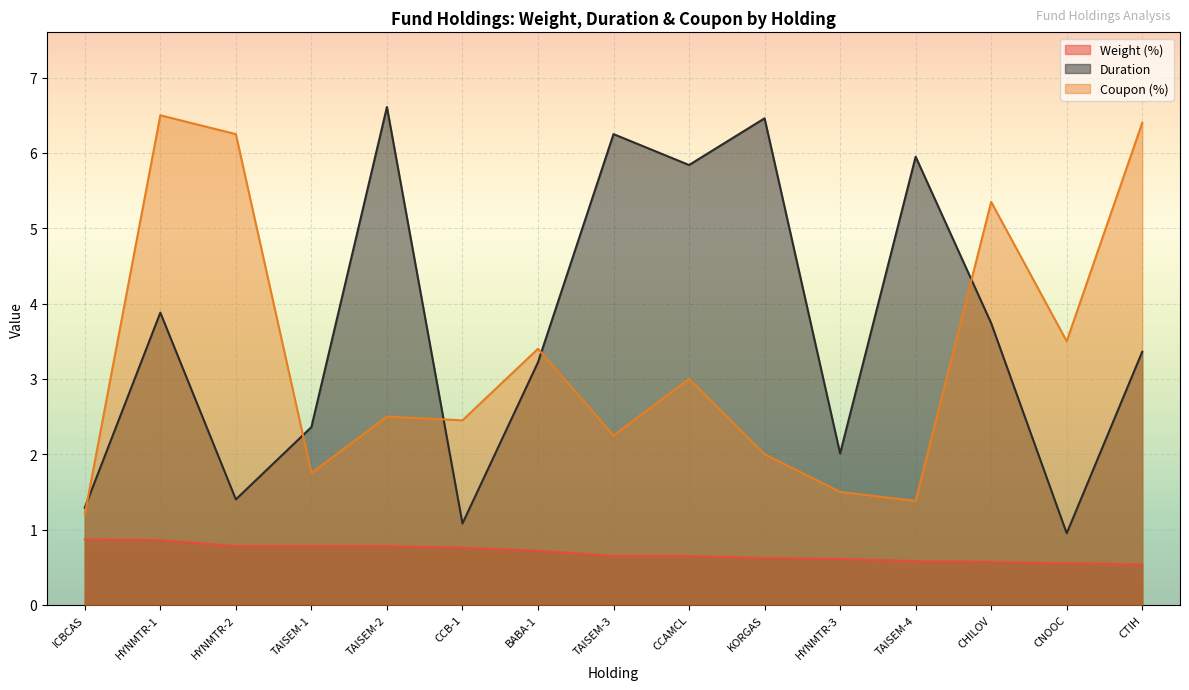

True or false: Coupon (%) has a value of 9.5 at CHILOV.

False